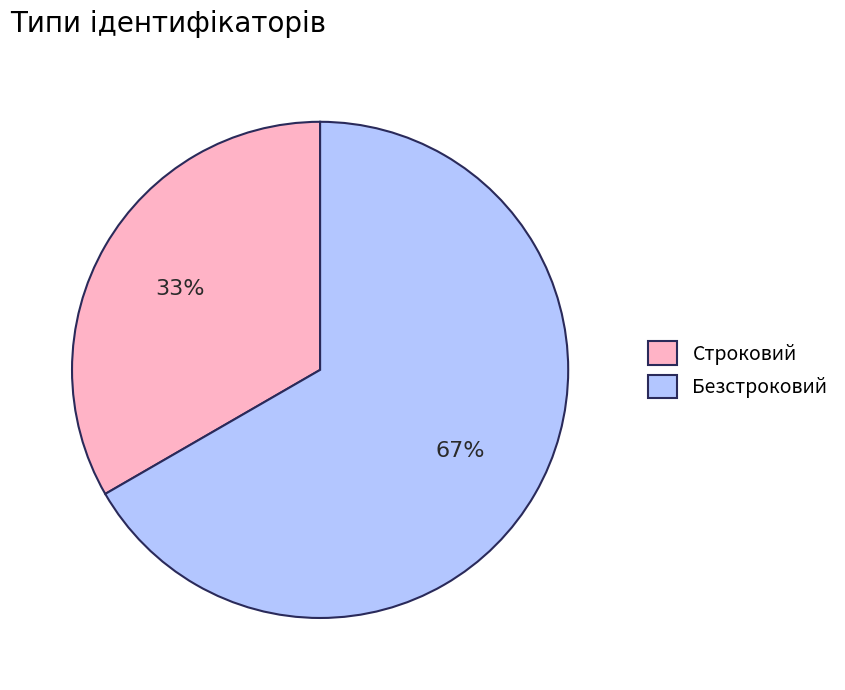

Approximately how many times larger is the value at Строковий compared to Безстроковий?

0.5